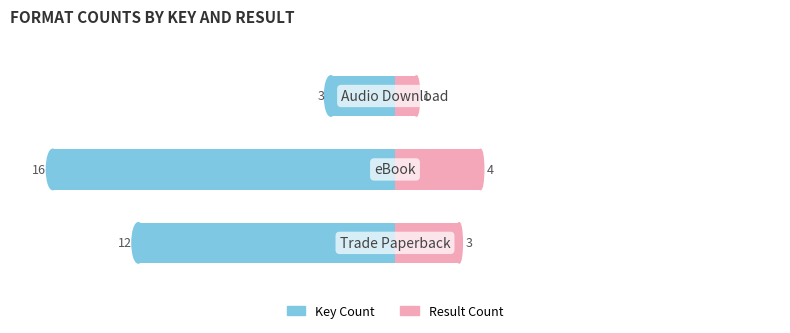

How many groups of bars are there?

3